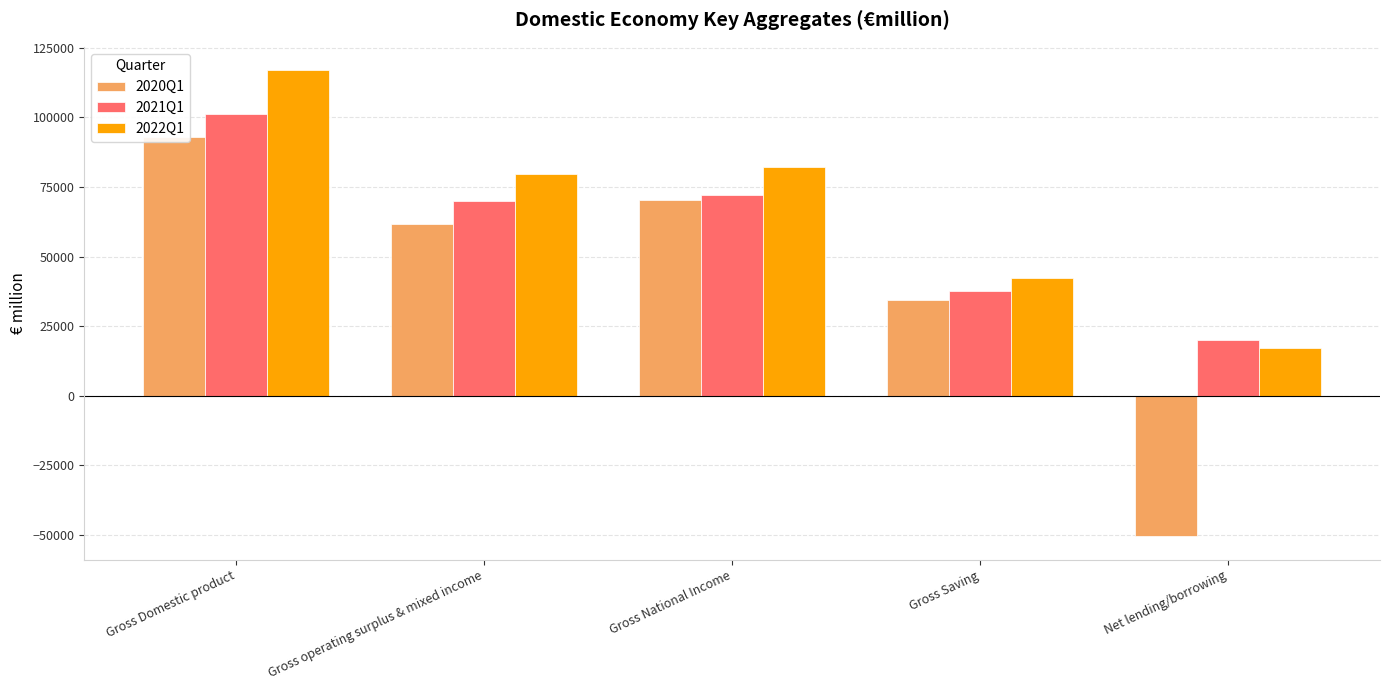

List the series in order of their peak value, lowest first.

2020Q1, 2021Q1, 2022Q1